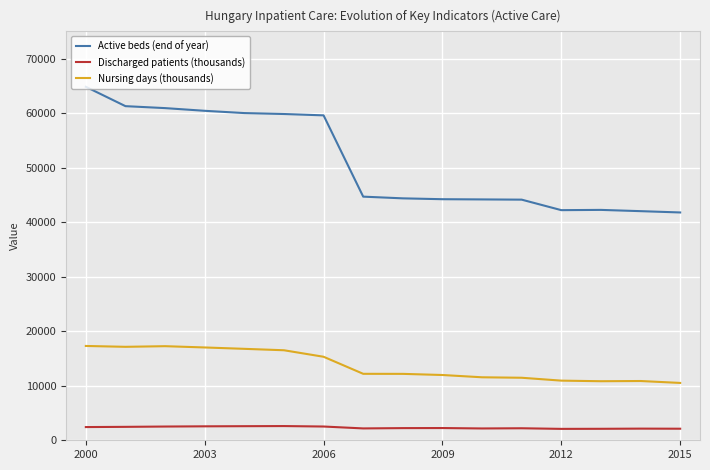

True or false: Nursing days (thousands) and Active beds (end of year) intersect in this chart.

False